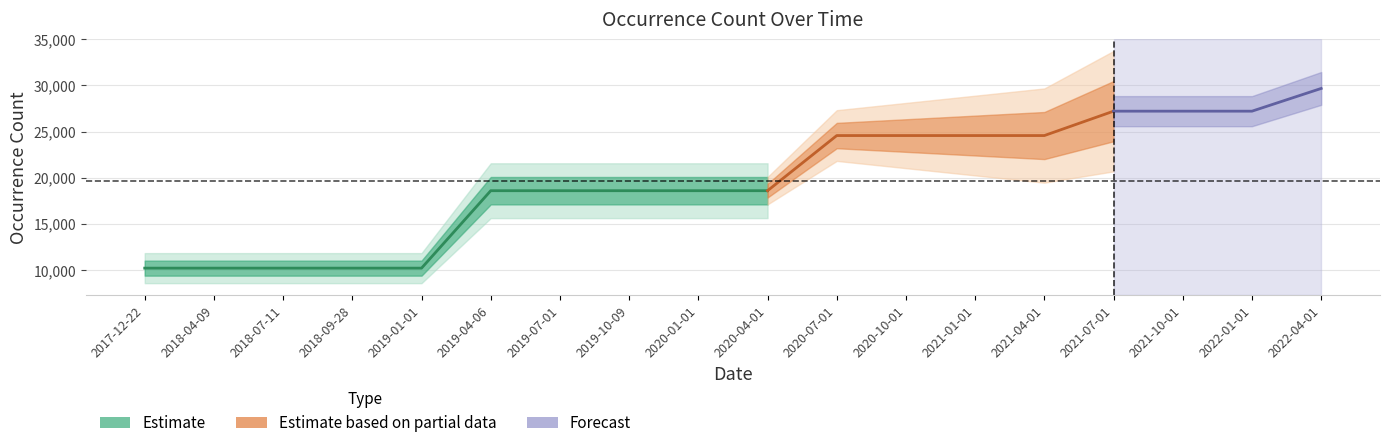

What is the ratio of the value at 2021-04-01 to the value at 2018-04-09?

2.4